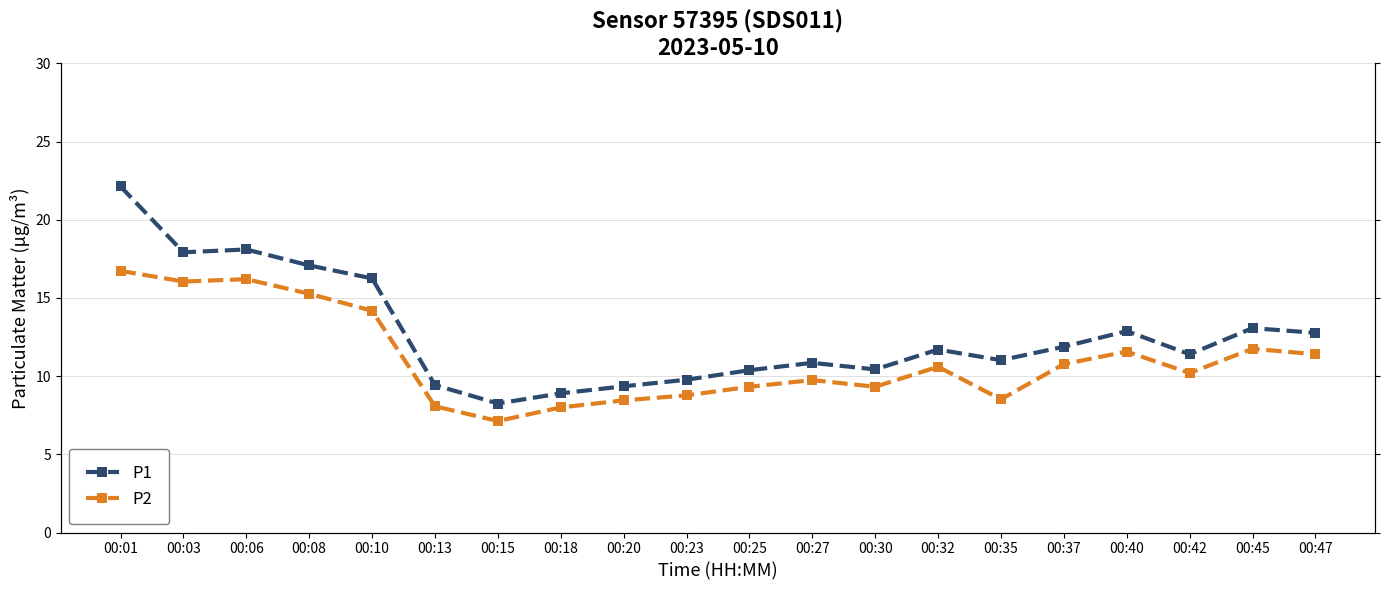

At which category is the sum across all series the highest?

00:01